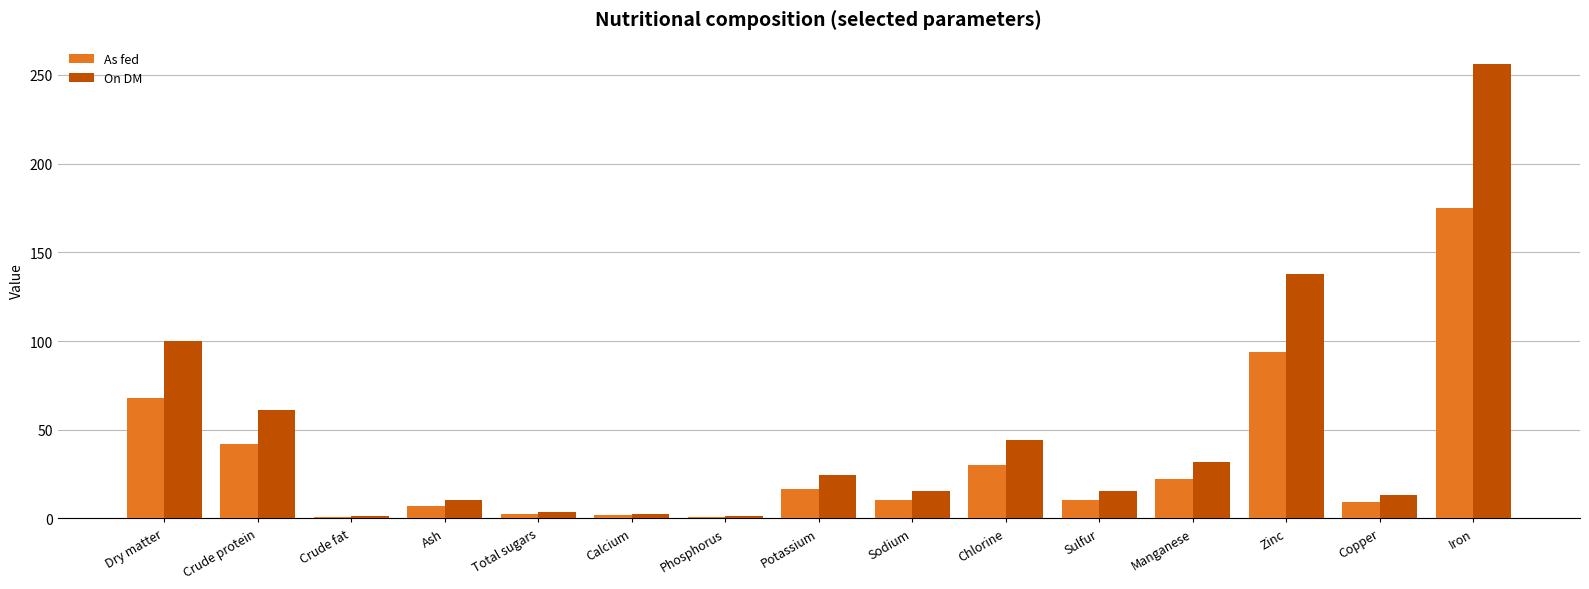

How many groups of bars are there?

15